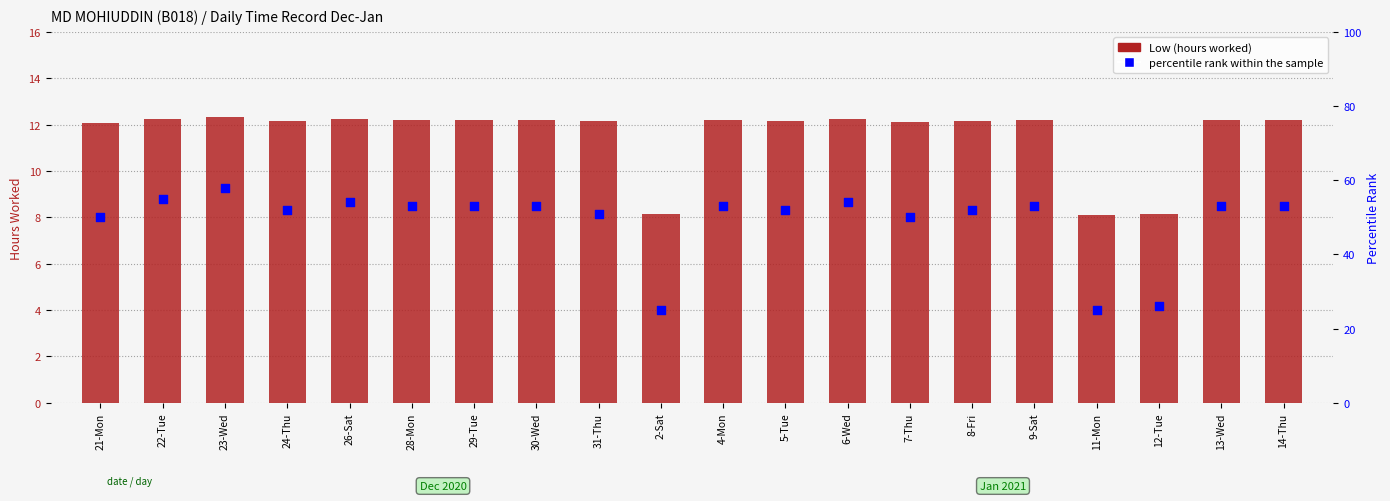

Which series has the largest total across all categories?

percentile rank within the sample